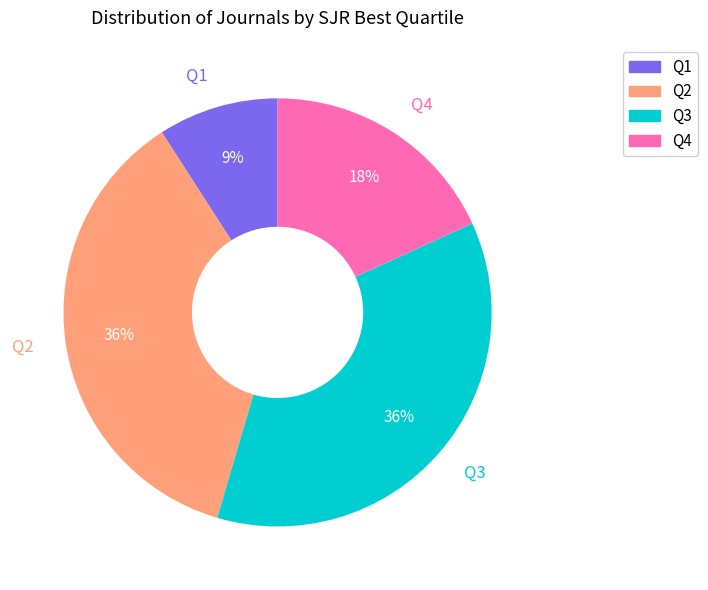

Which slice is the smallest?

Q1